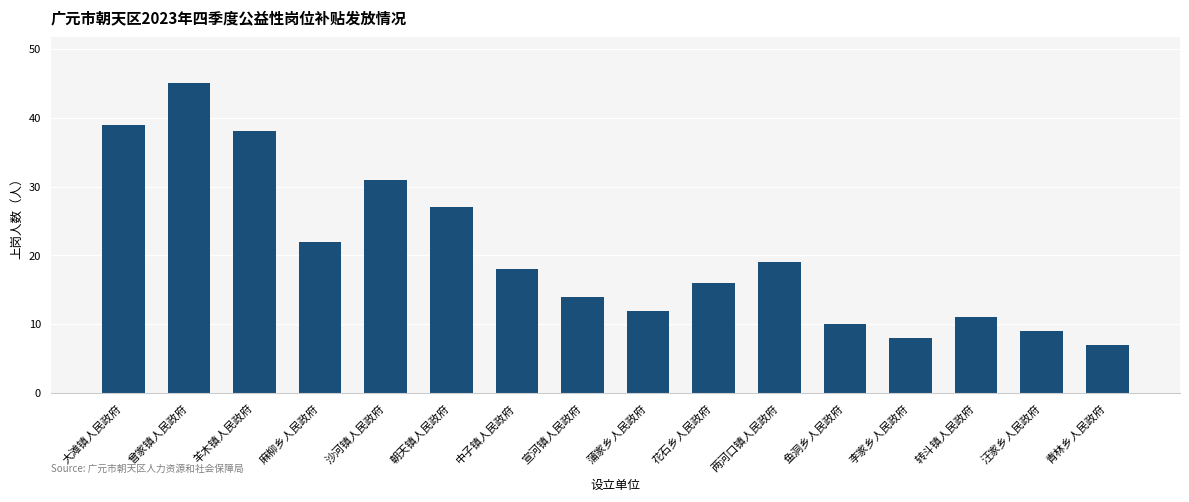

What is the smallest value displayed?

7